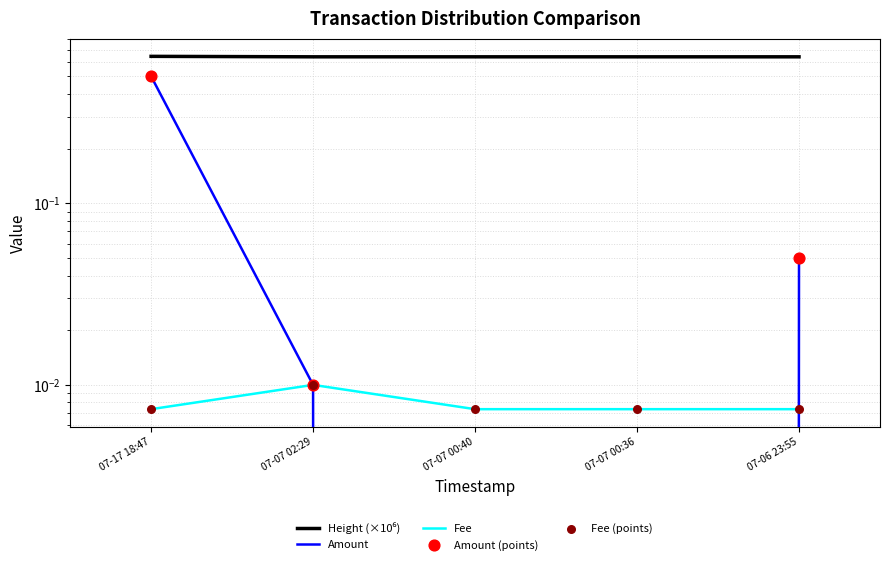

Which series contains the lowest Y value?

Amount